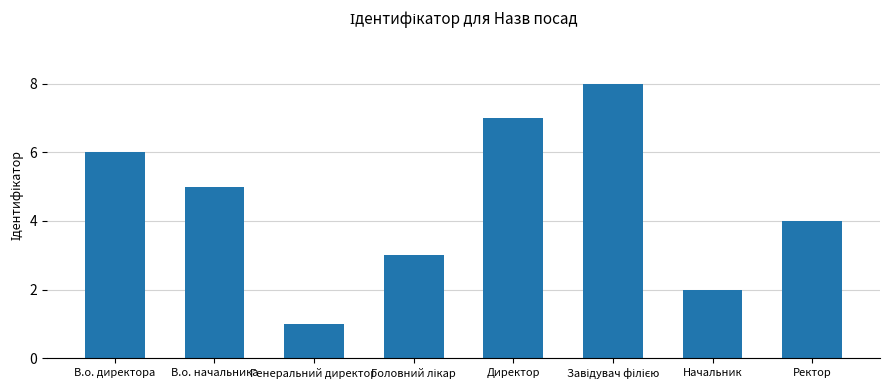

What is the sum of all values?

36